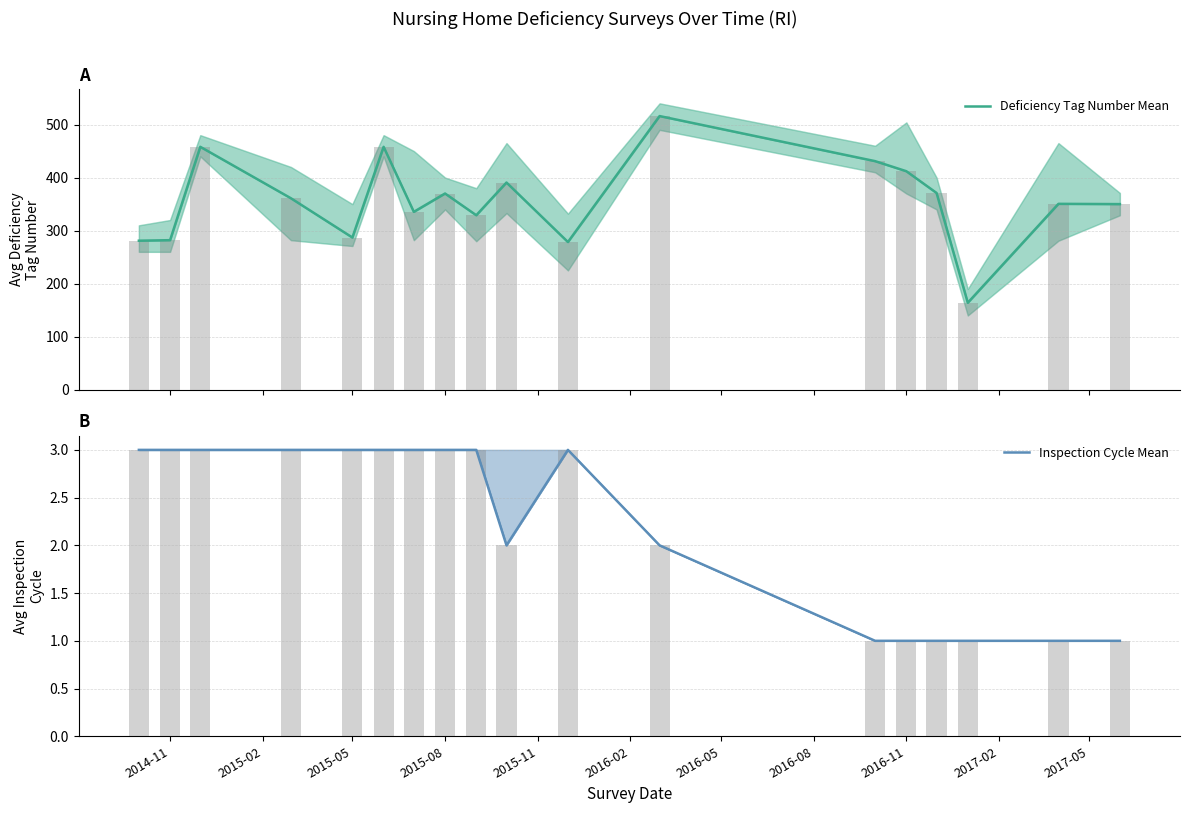

Which series has the largest range (max minus min)?

Deficiency Tag Number Mean